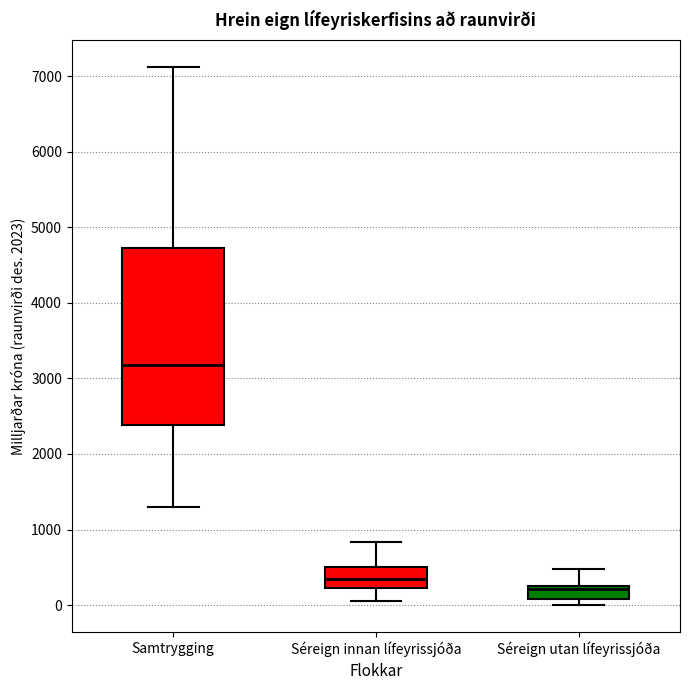

Comparing the boxes themselves (not the whiskers), which one is the tallest?

Samtrygging